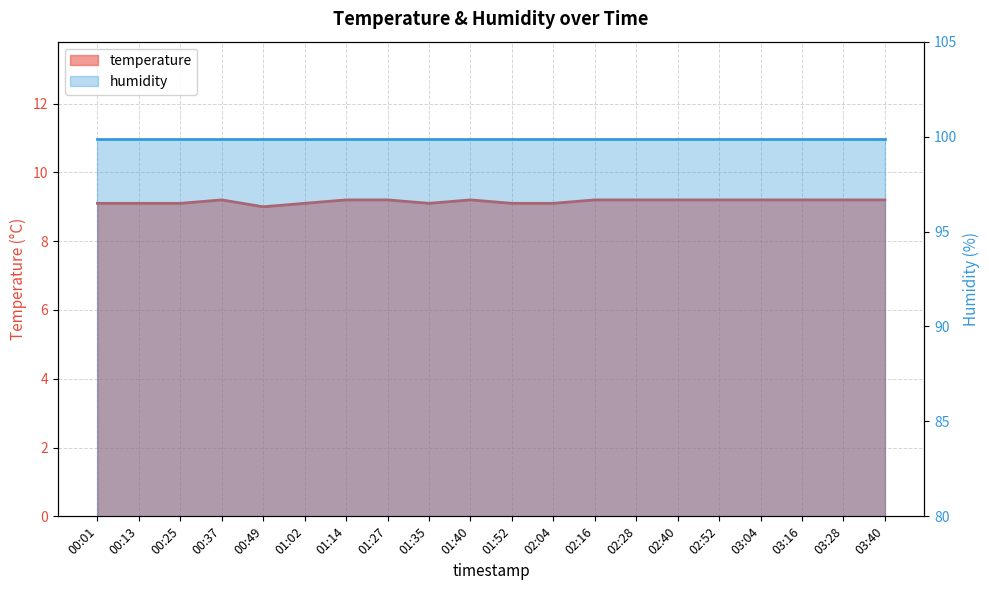

Does the chart display data point markers on the line(s)?

No